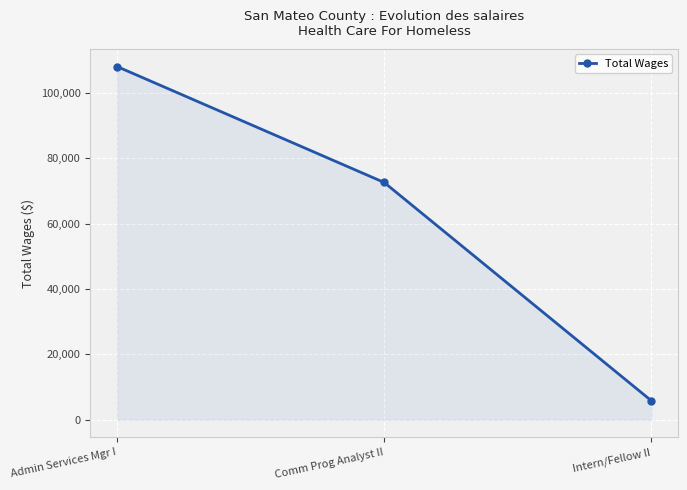

Reading left to right, extract all data points from this chart.

Admin Services Mgr I=108061	Comm Prog Analyst II=72605	Intern/Fellow II=5864